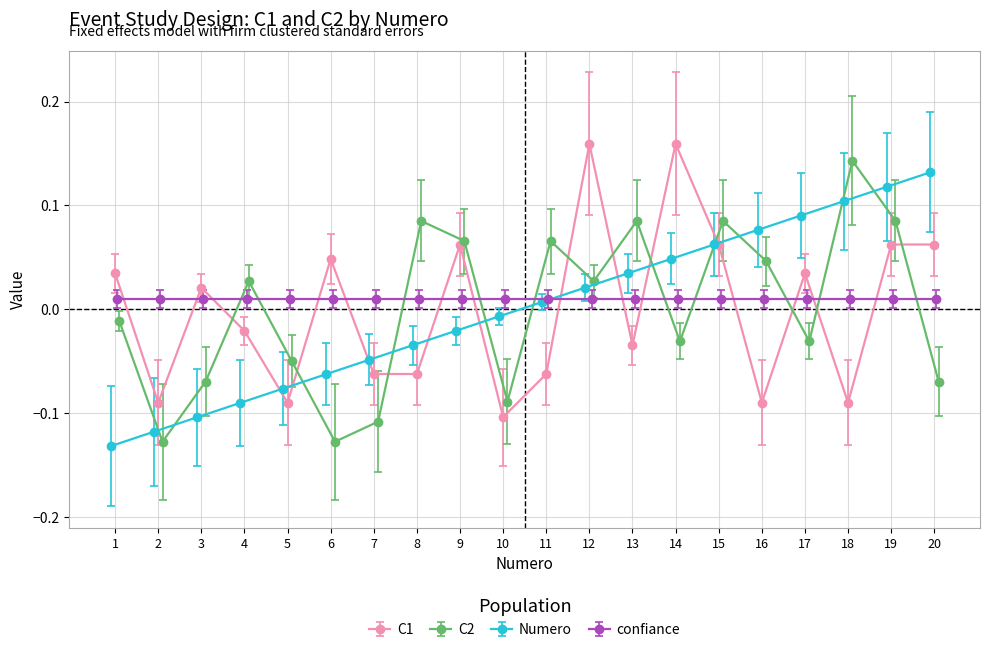

At which label does C1 reach its peak?

12